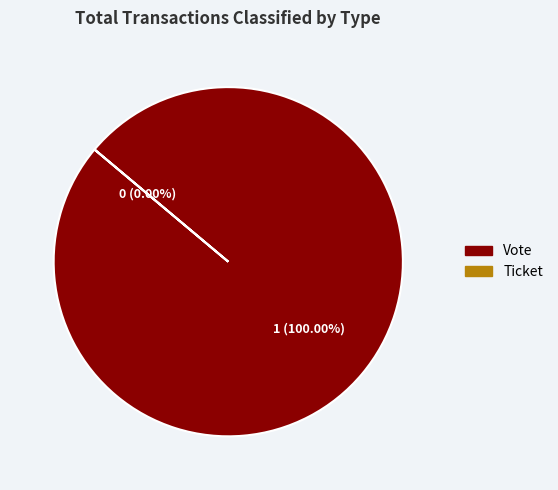

What percentage is the Vote (io_index=1) slice, to the nearest percent?

100%